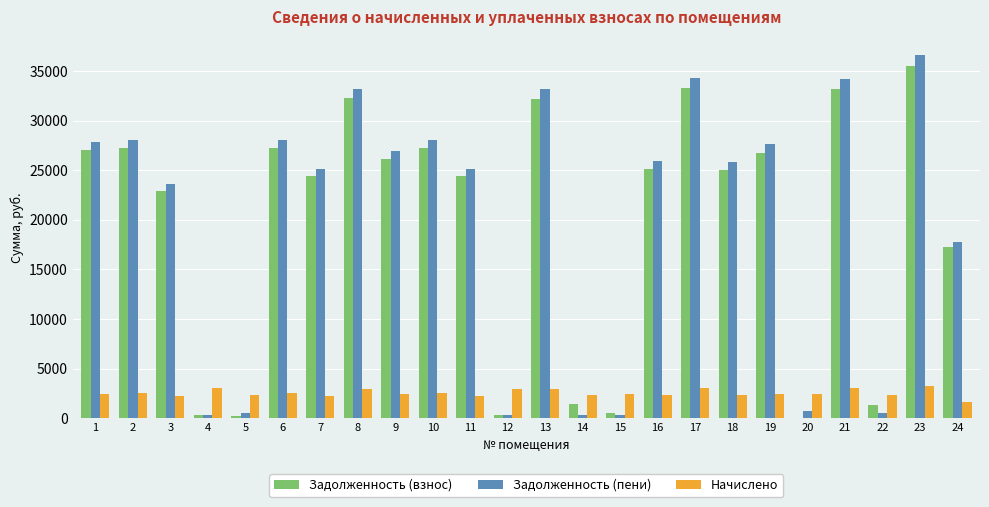

The value of Начислено at 4 is 3085.7. True or false?

True